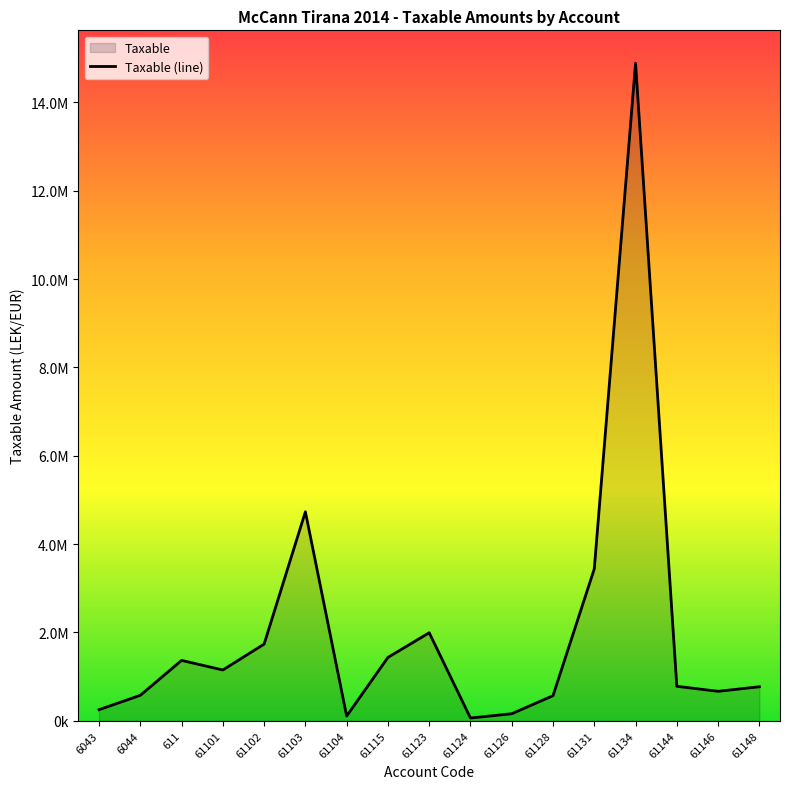

How many lines are shown in the chart?

1